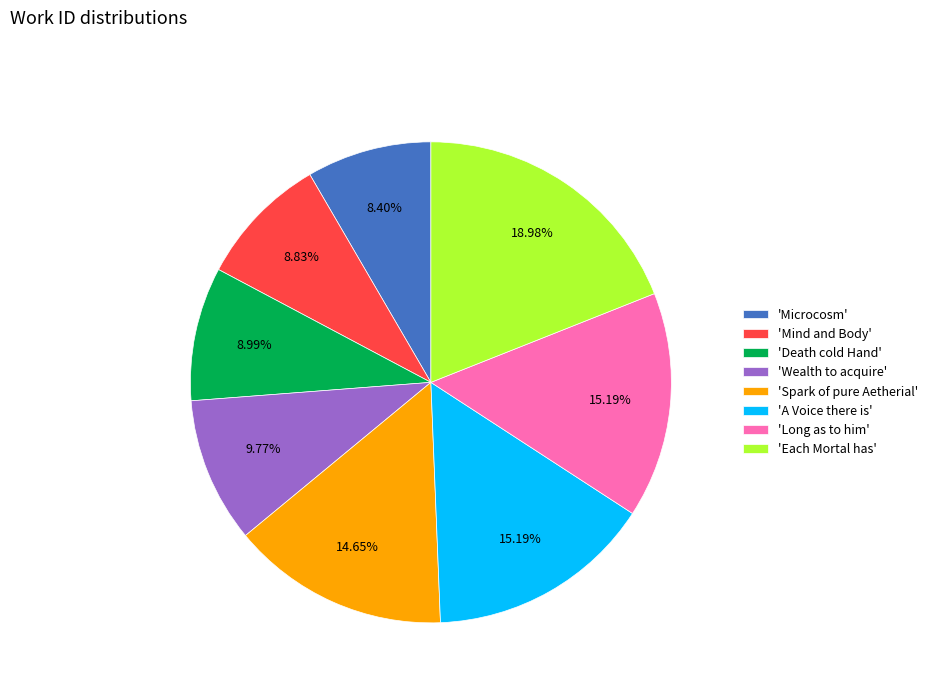

Is there a majority slice in this chart?

No